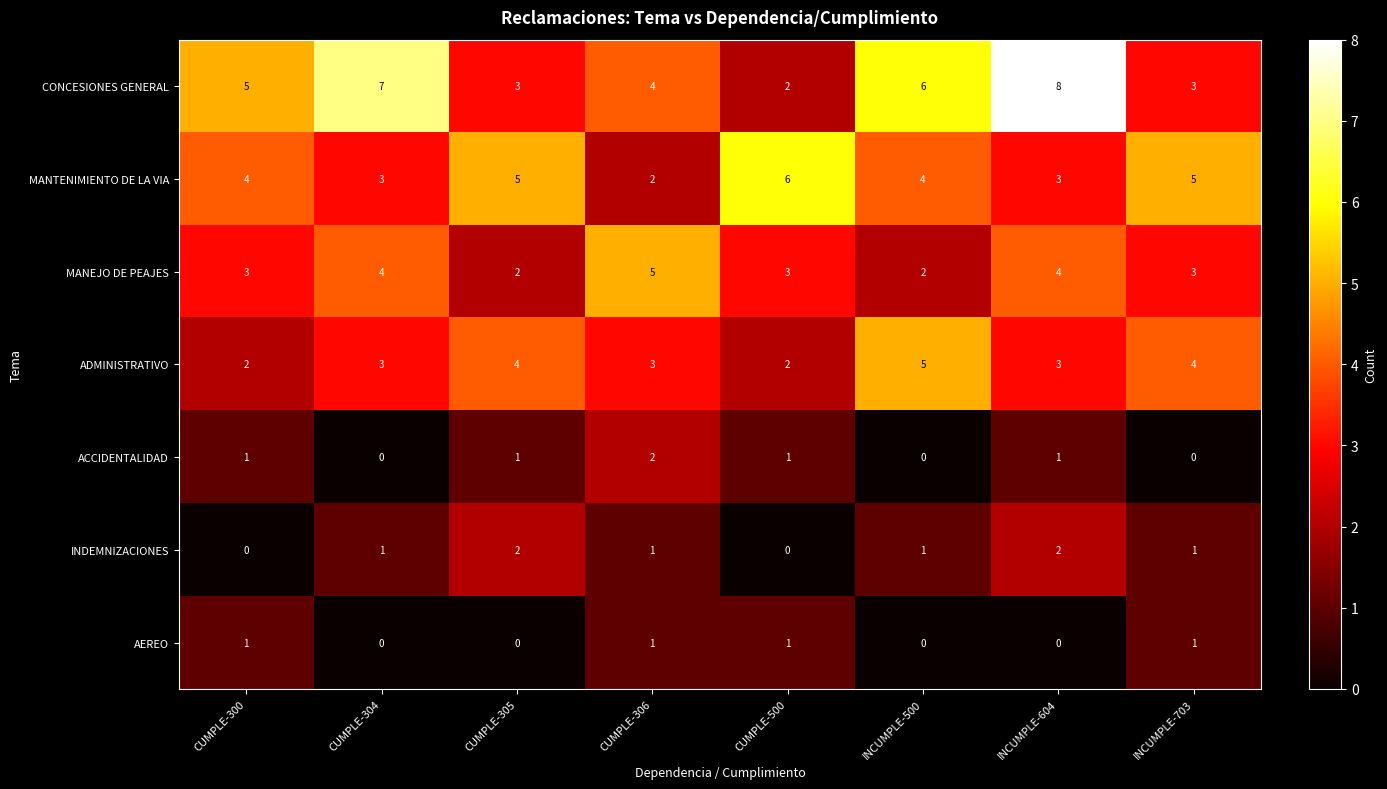

What is the difference between the maximum and minimum values in the ADMINISTRATIVO series?

3